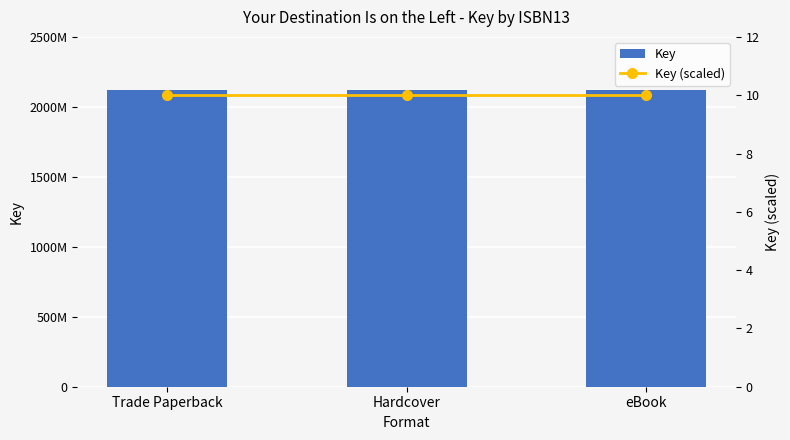

What is the label of the 1st bar from the right?

eBook